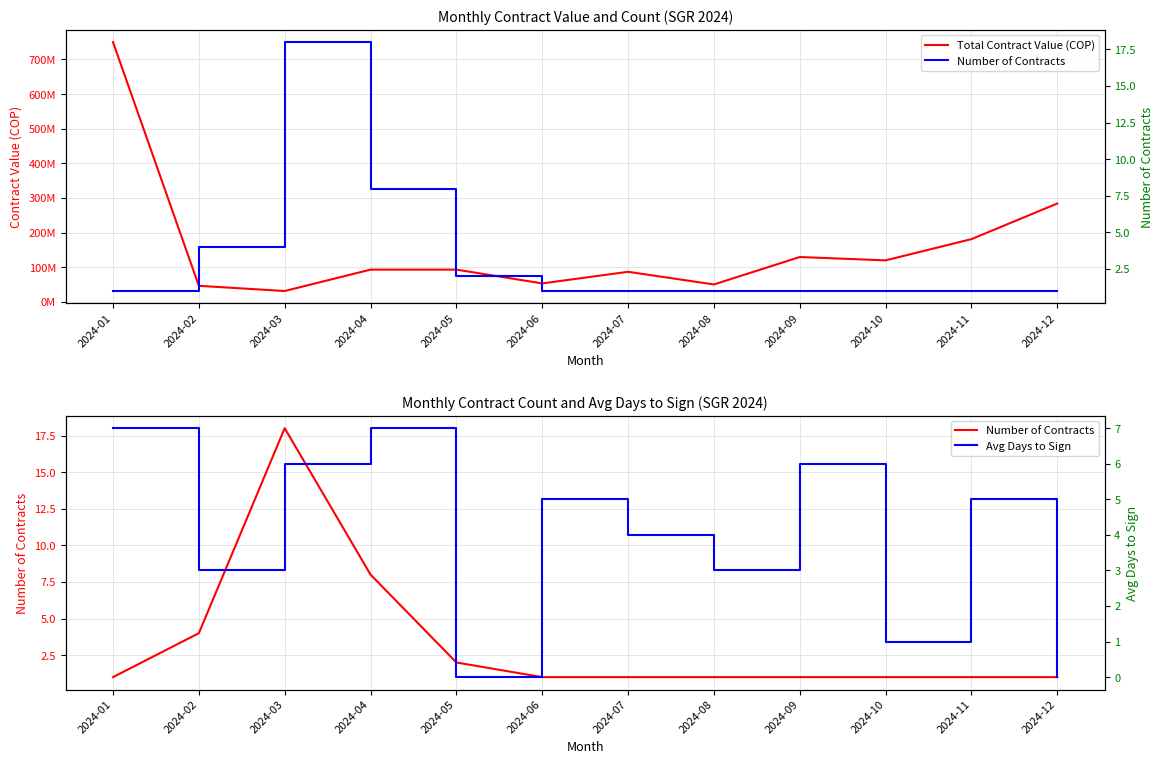

What is the difference between the Total Contract Value (COP) values at 2024-06 and 2024-09?

76193540